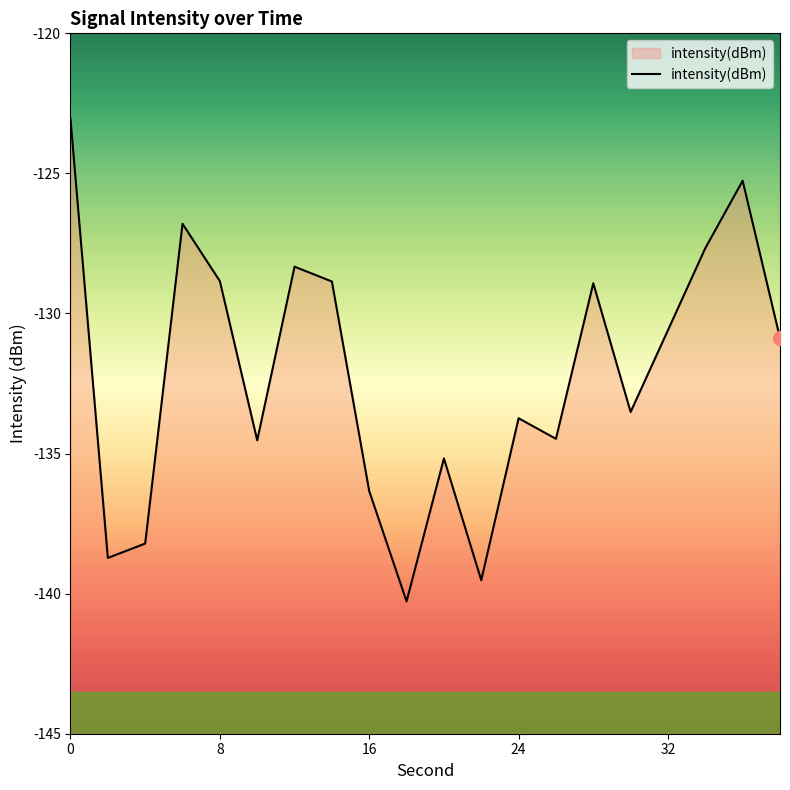

Reading left to right, transcribe all the data shown in this chart.

-123.1	-138.7	-138.2	-126.8	-128.8	-134.5	-128.3	-128.9	-136.3	-140.3	-135.2	-139.5	-133.7	-134.5	-128.9	-133.5	-130.6	-127.7	-125.3	-130.9